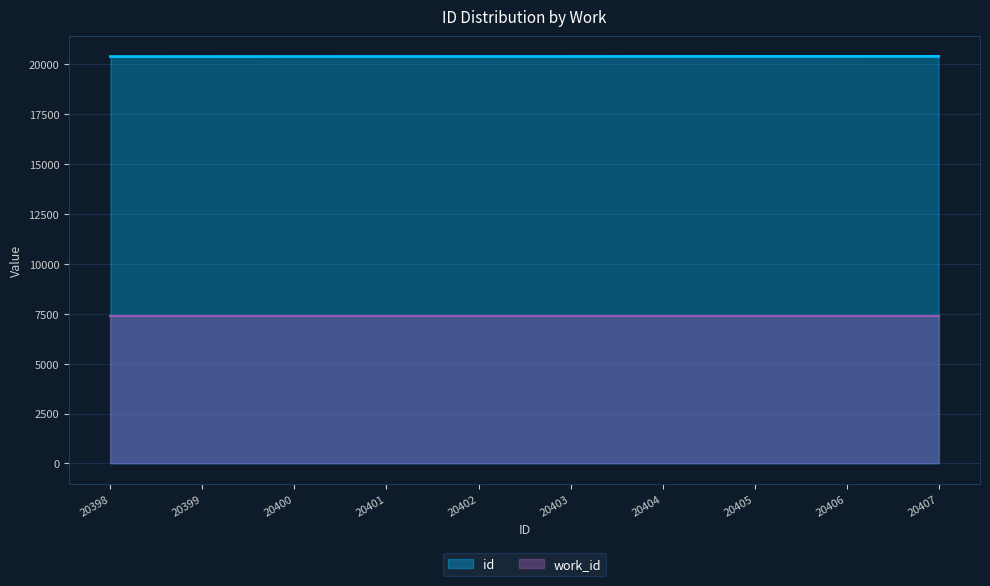

What is the greatest value displayed?

20407